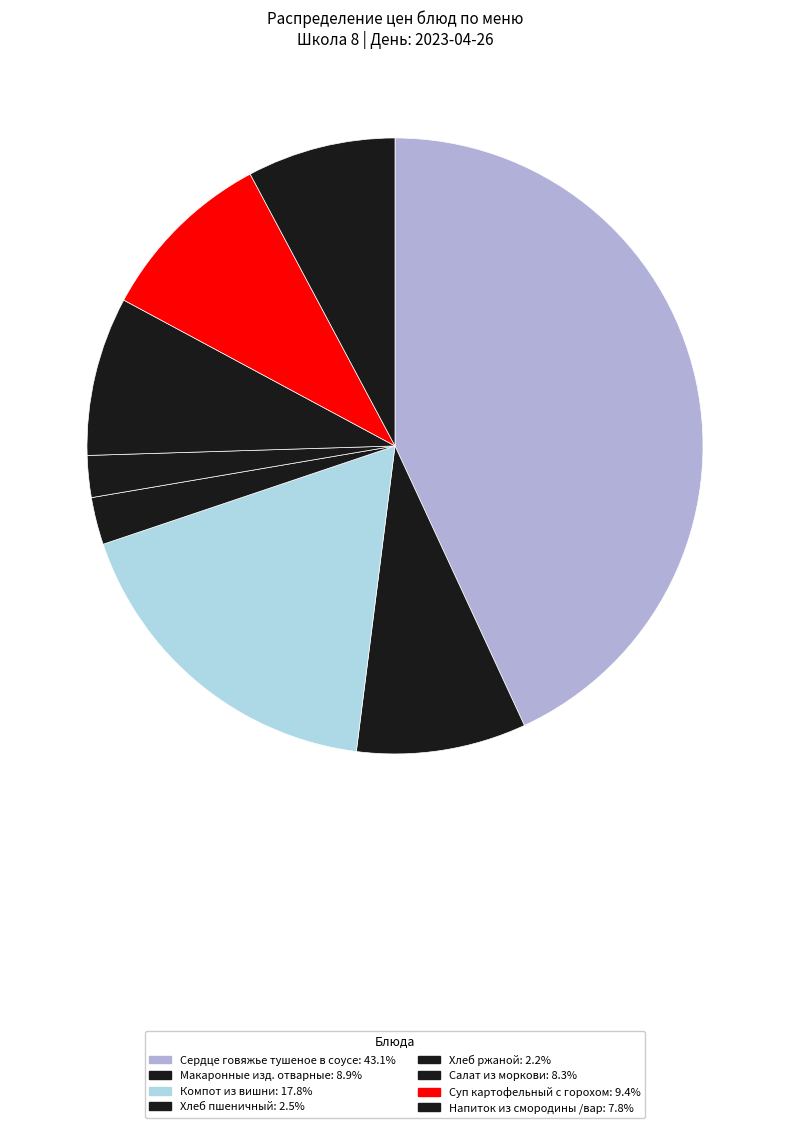

How many segments does this pie chart have?

8